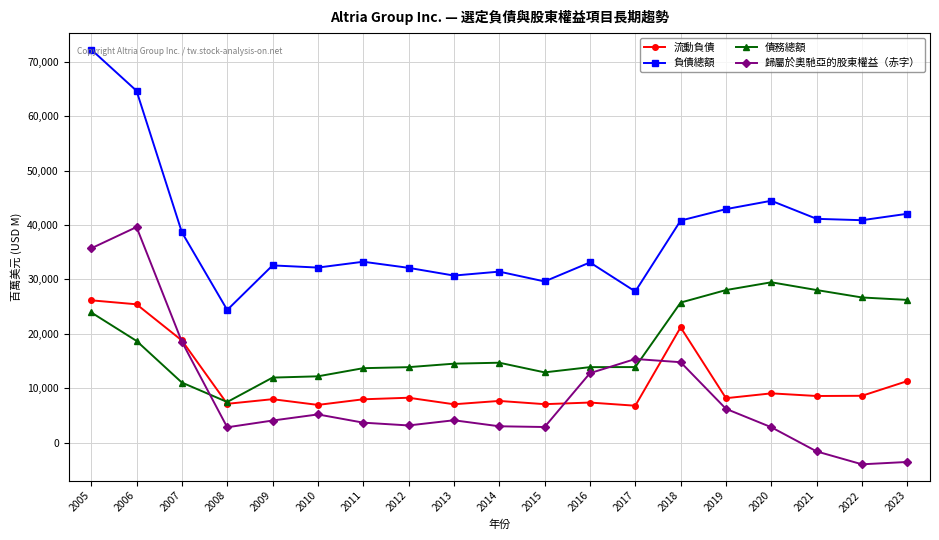

What is the spread (max minus min) of values at 2010?

26983